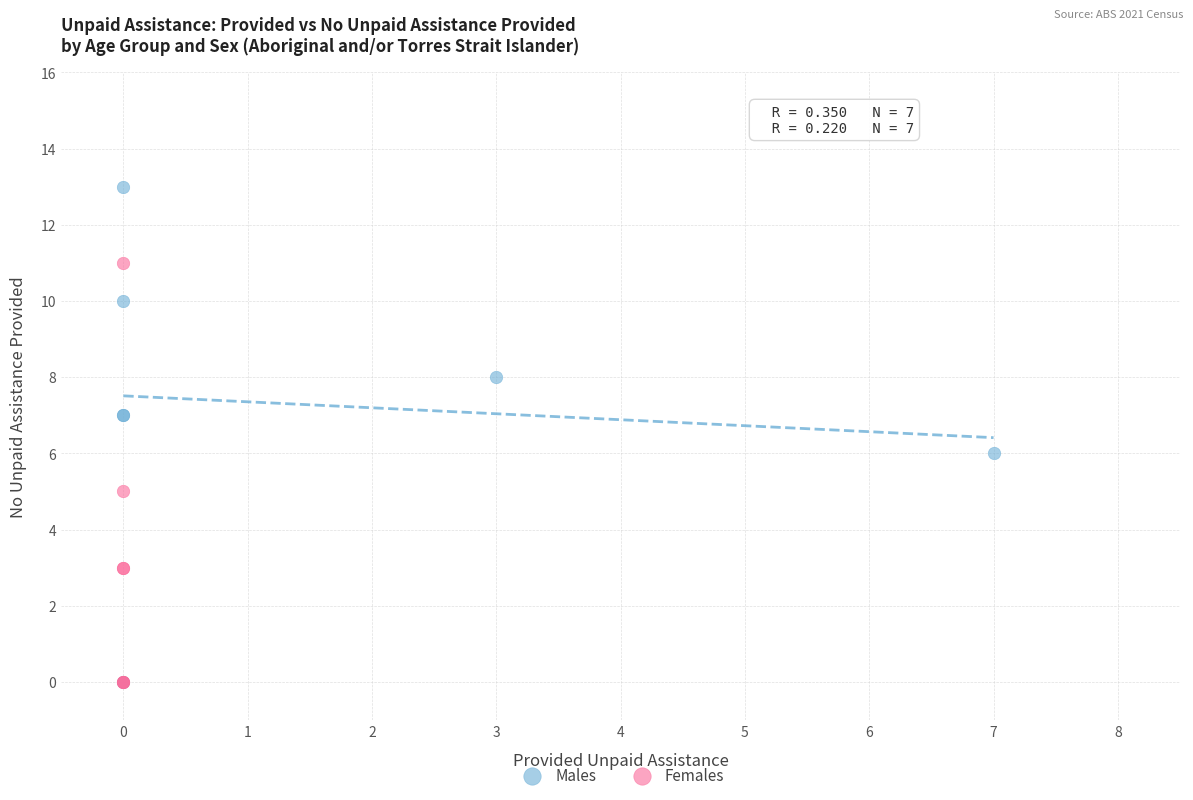

Which series has the widest spread of Y values?

Males